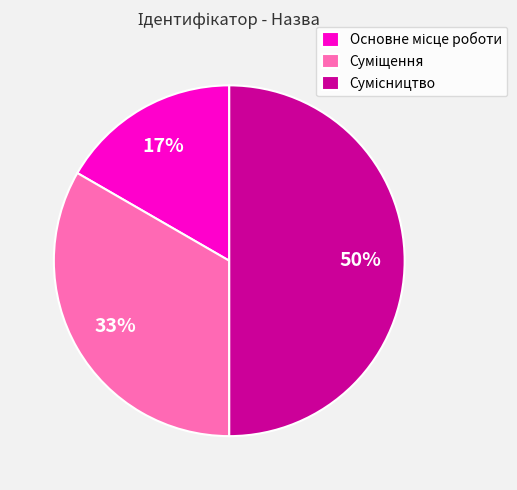

To the nearest percent, what is the difference between the largest and smallest slice percentages?

33%